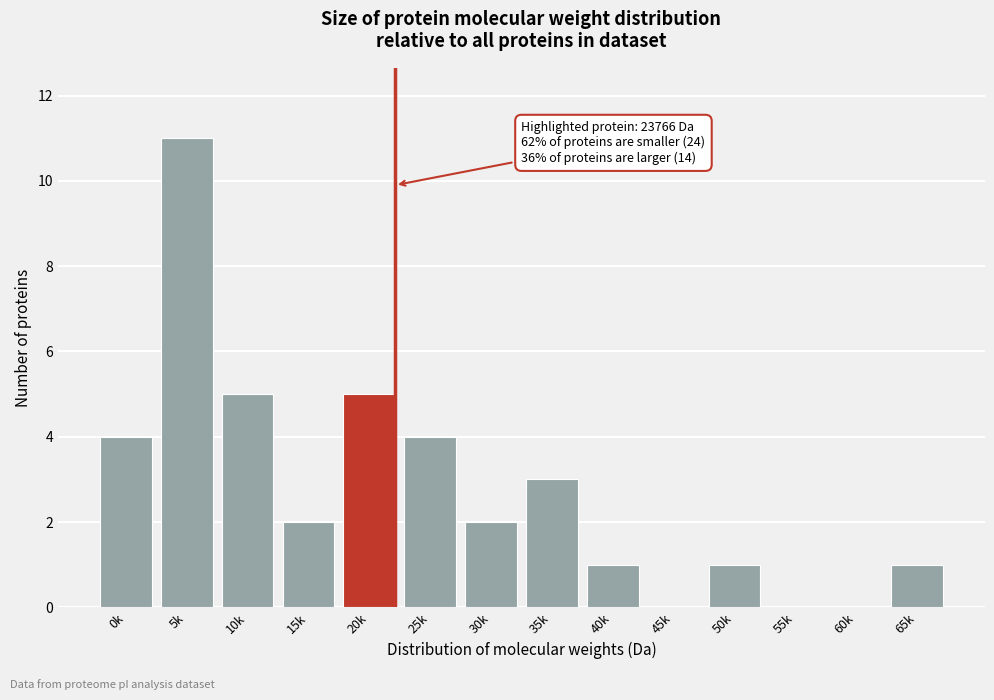

Reading left to right, what are all the values shown in this chart?

0k=4	5k=11	10k=5	15k=2	20k=5	25k=4	30k=2	35k=3	40k=1	45k=0	50k=1	55k=0	60k=0	65k=1